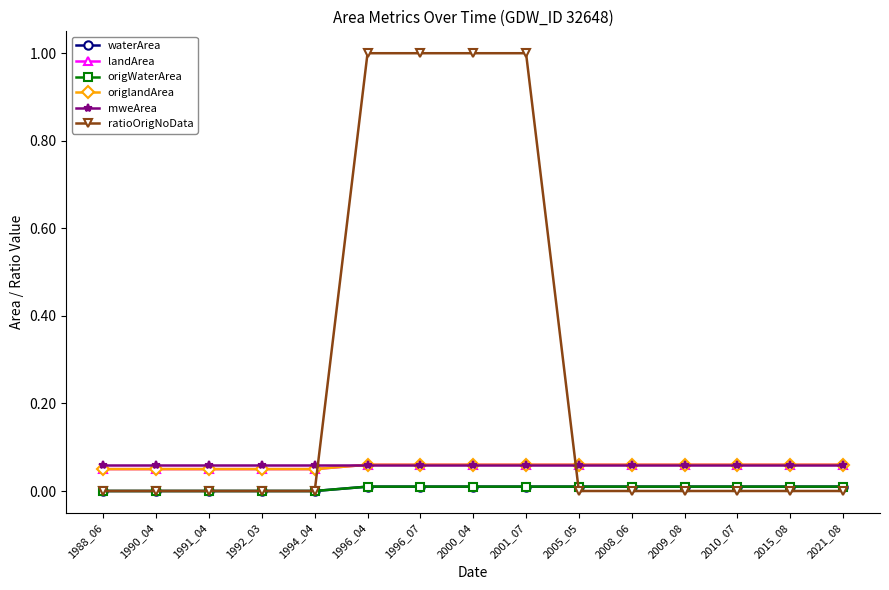

At which category does the chart reach its minimum across all series?

1988_06